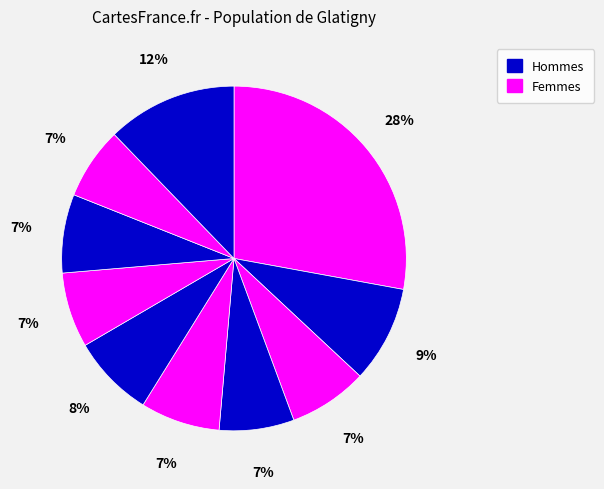

Does any single category account for the majority?

No